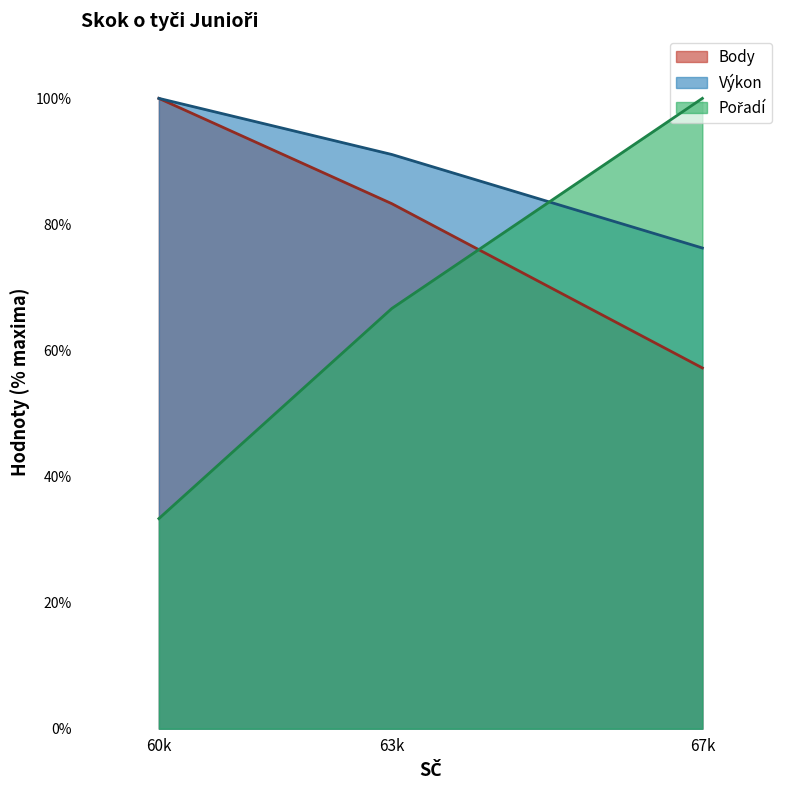

What is the total value across all series at 60k?

233.3